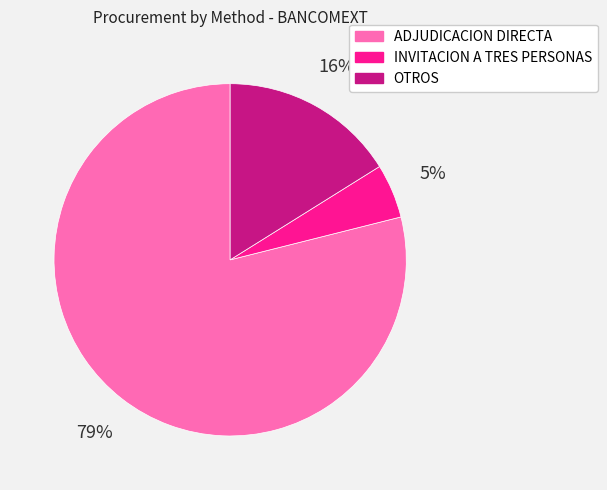

Does any single category account for the majority?

Yes